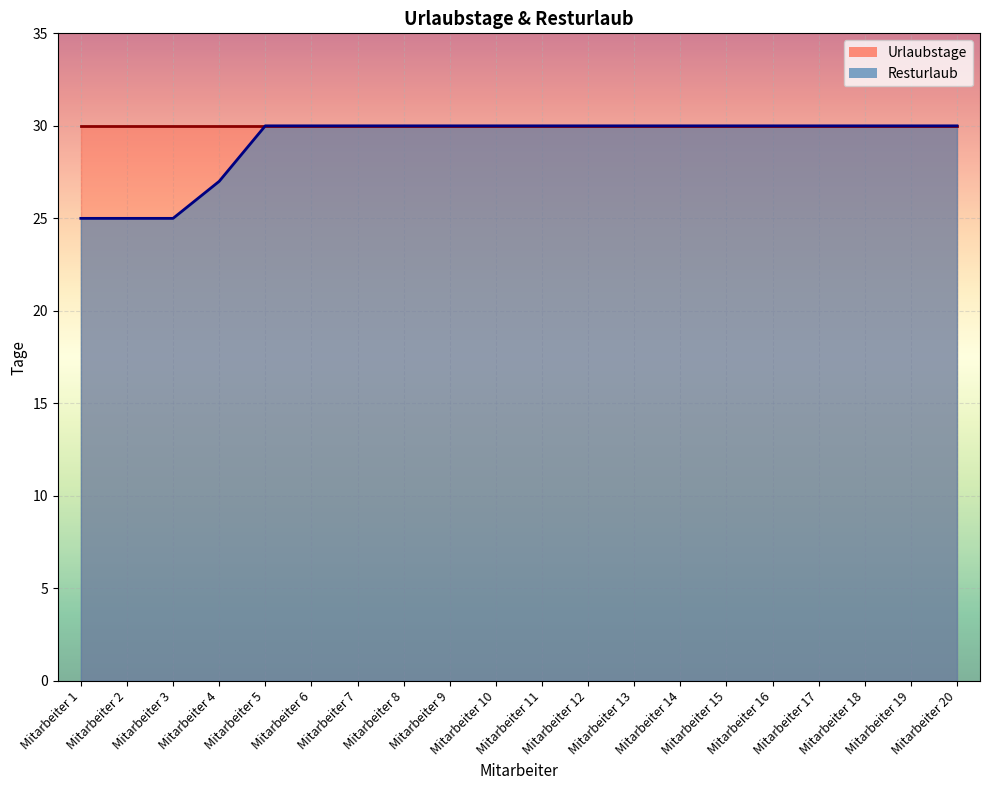

Which label corresponds to the largest value in the chart?

Mitarbeiter 5